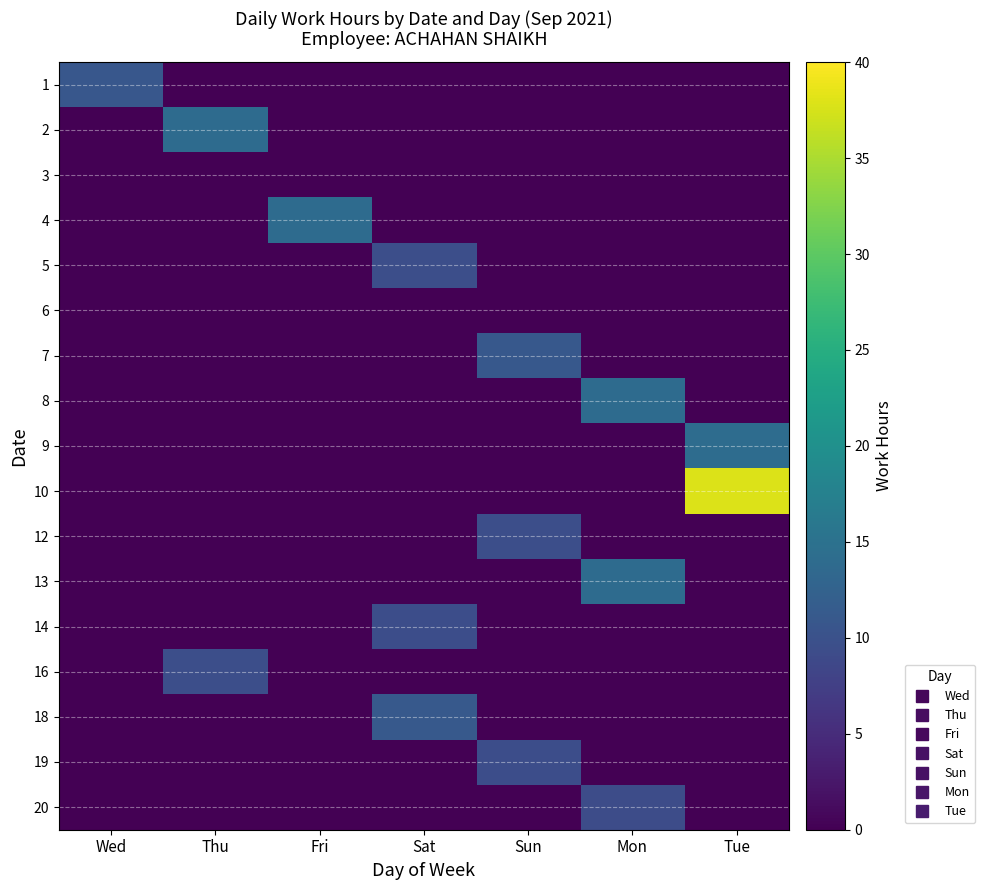

What is the difference between the highest and lowest values at Mon?

14.0